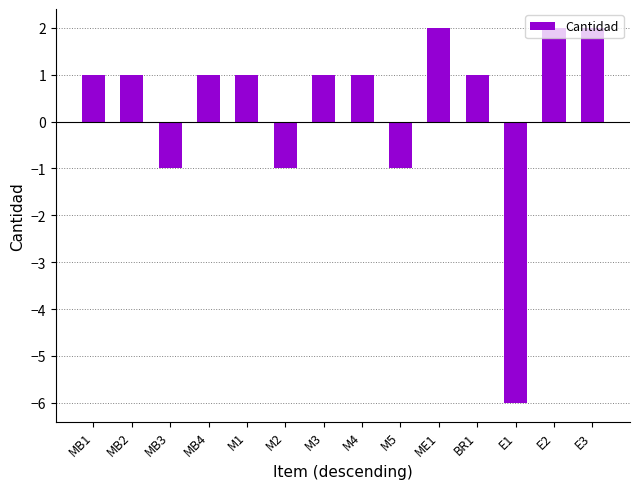

What is the value of the 11th bar from the left?

1